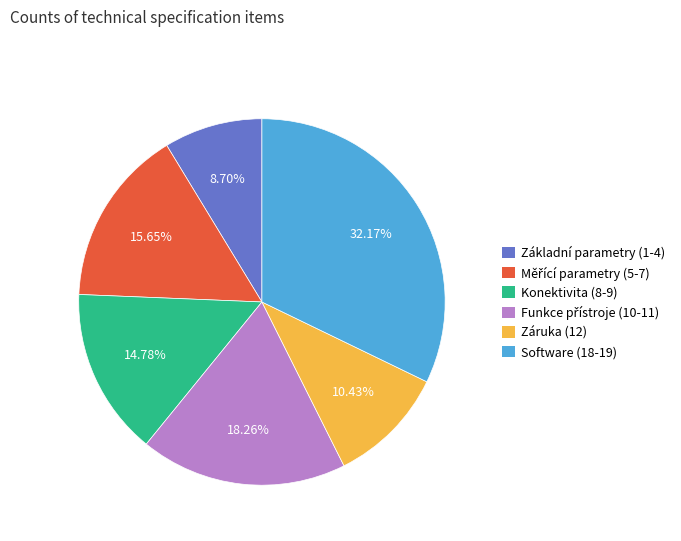

What is the ratio of the value at Software (18-19) to the value at Záruka (12)?

3.1